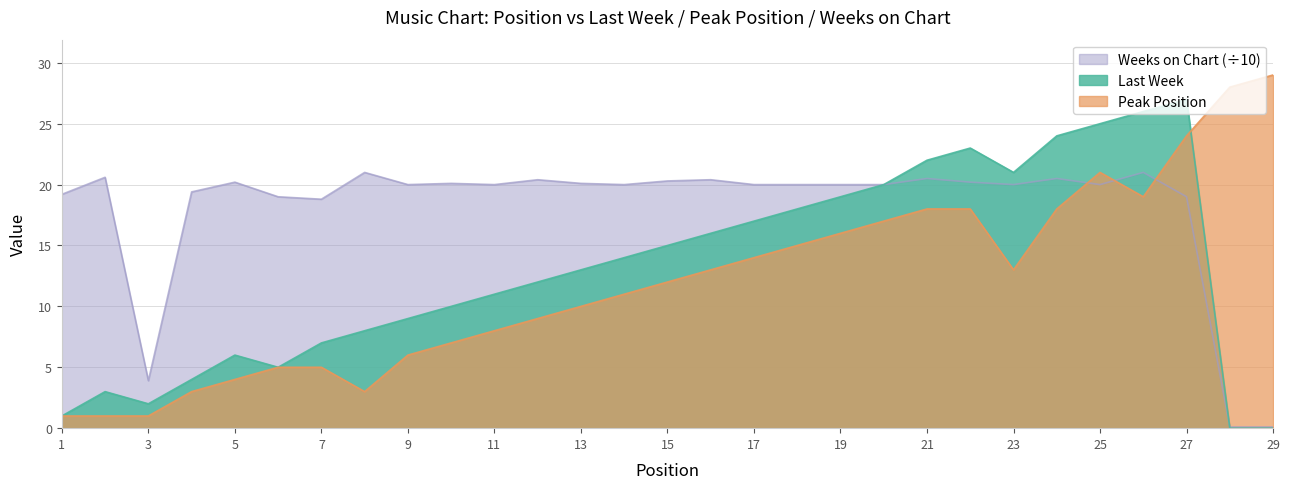

Which label corresponds to the smallest value in the chart?

28